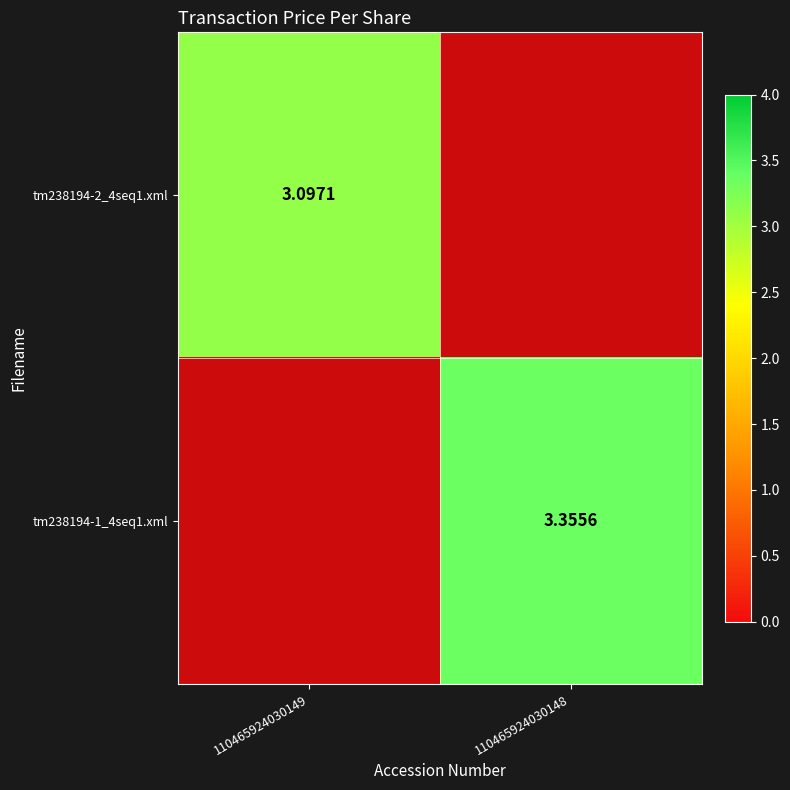

Is the value of tm238194-1_4seq1.xml at 110465924030148 greater than the value of tm238194-2_4seq1.xml at 110465924030149?

Yes